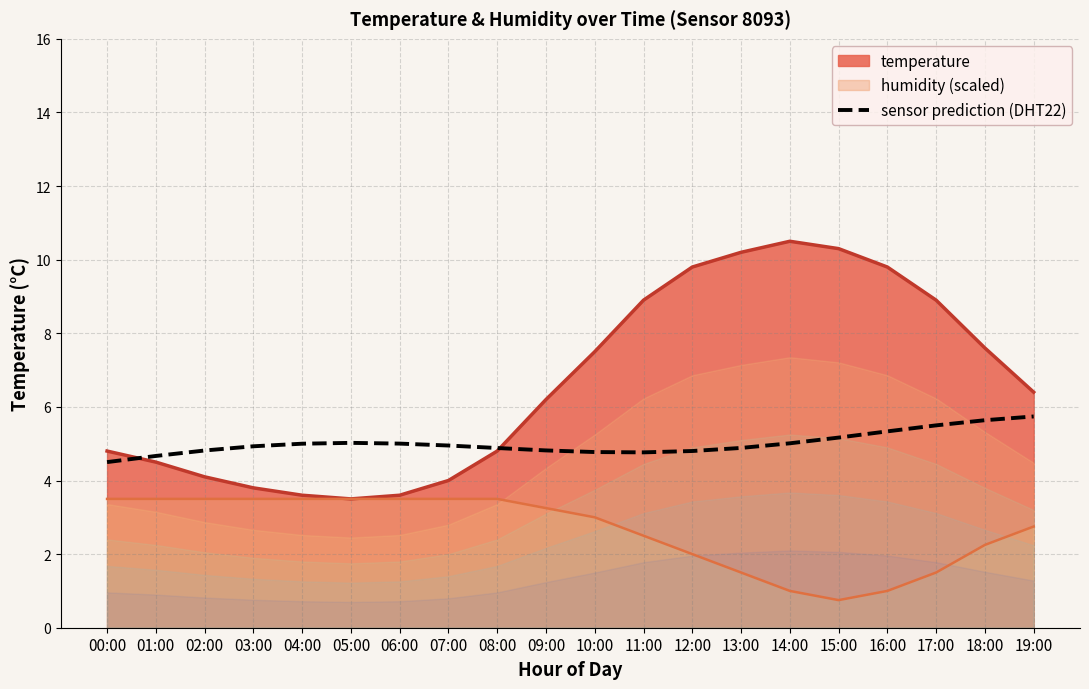

Reading left to right, extract all data points from this chart.

4.5	4.7	4.8	4.9	5.0	5.0	5.0	5.0	4.9	4.8	4.8	4.8	4.8	4.9	5.0	5.2	5.3	5.5	5.6	5.7